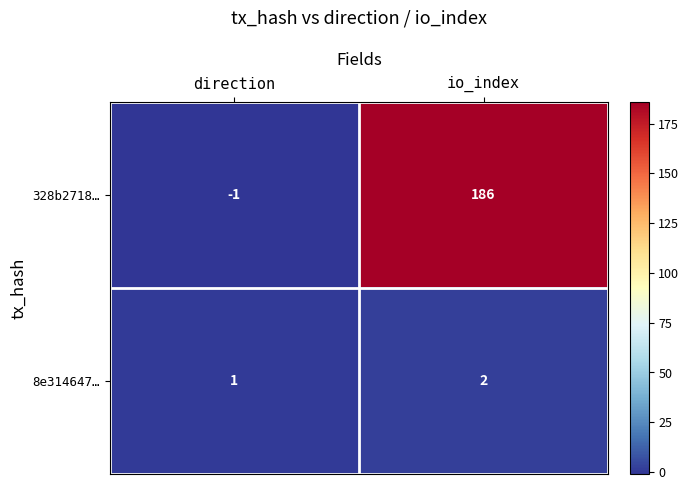

Reading right to left, transcribe all the data shown in this chart.

328b2718…: 186	-1
8e314647…: 2	1